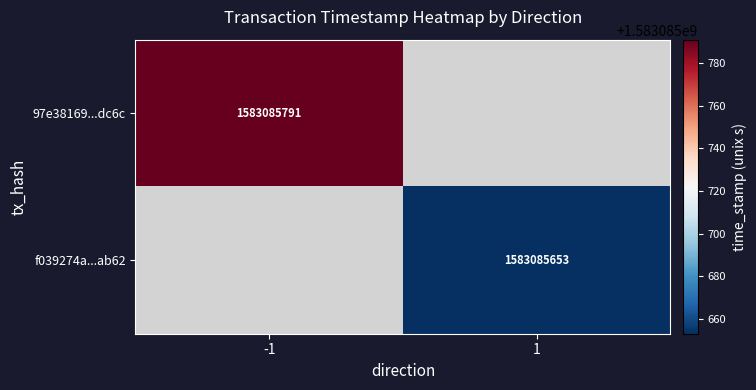

Reading right to left, what are all the values shown in this chart?

97e38169f7361cfcc221eb144d1ebe8f671dc6c: 1583085791	-1
f039274a975e2b2216be5b22d67cd278fedab62: 1583085653	1